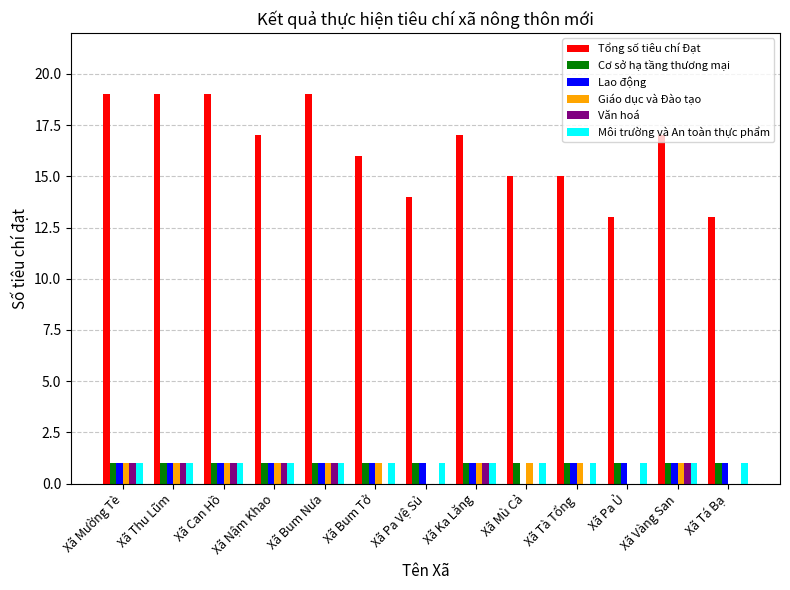

The Văn hoá series shows 2 at Xã Thu Lũm. True or false?

False